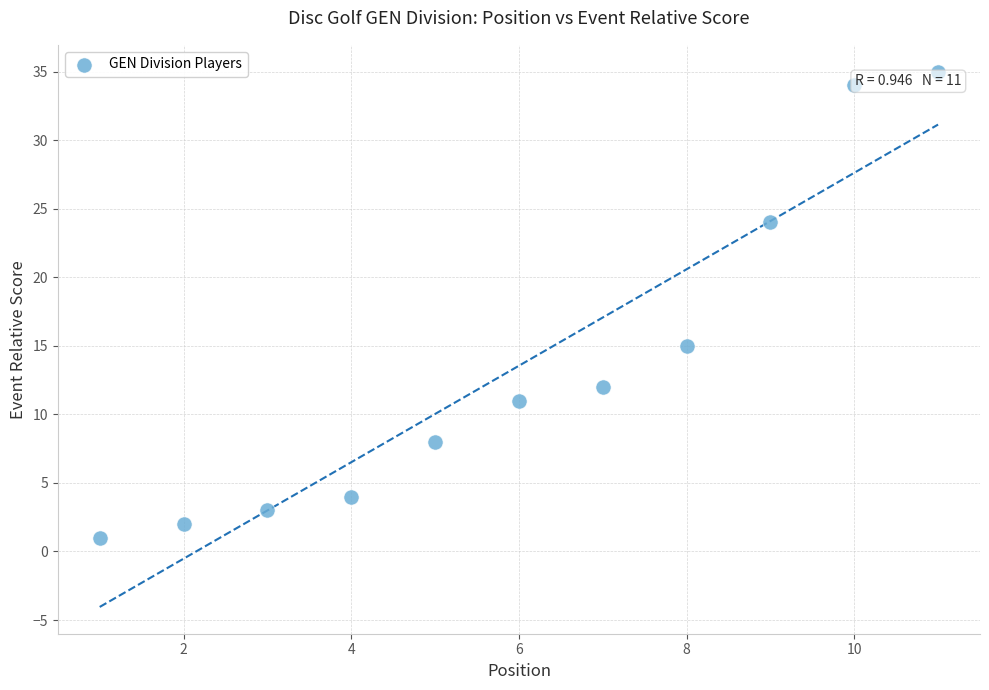

What Y value in the scatter plot is closest to 18?

15